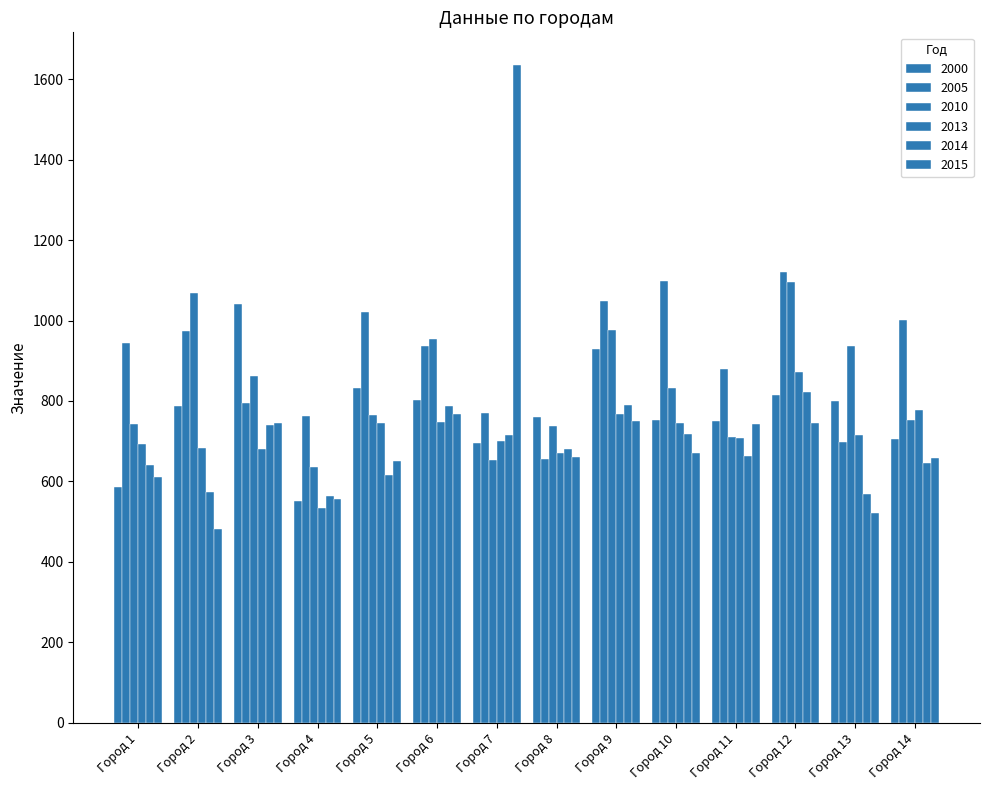

Is it true that 2010 equals 1067.6 at Город 2?

True